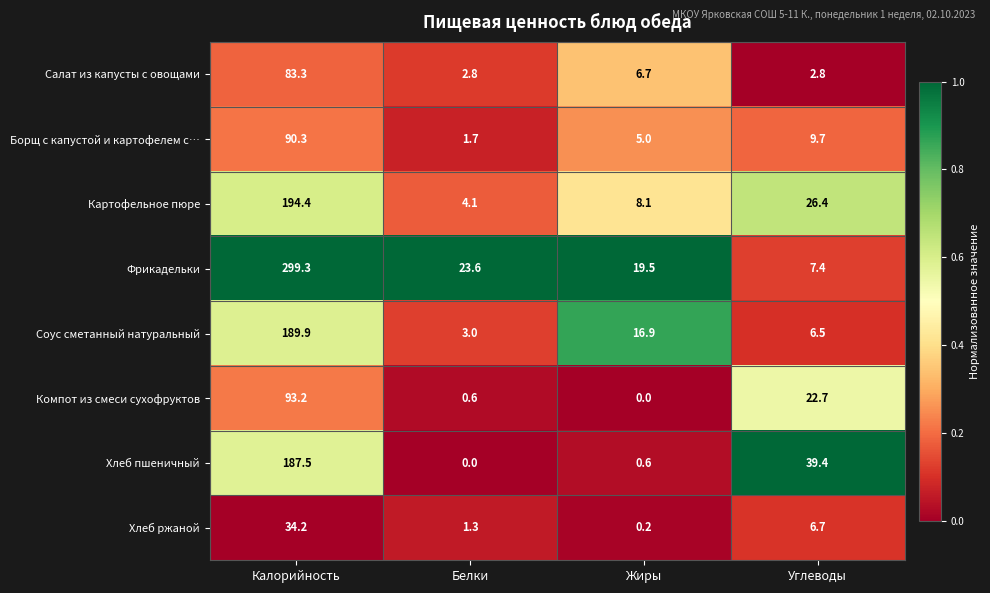

True or false: Салат из капусты с овощами has a value of 6.7 at Жиры.

True